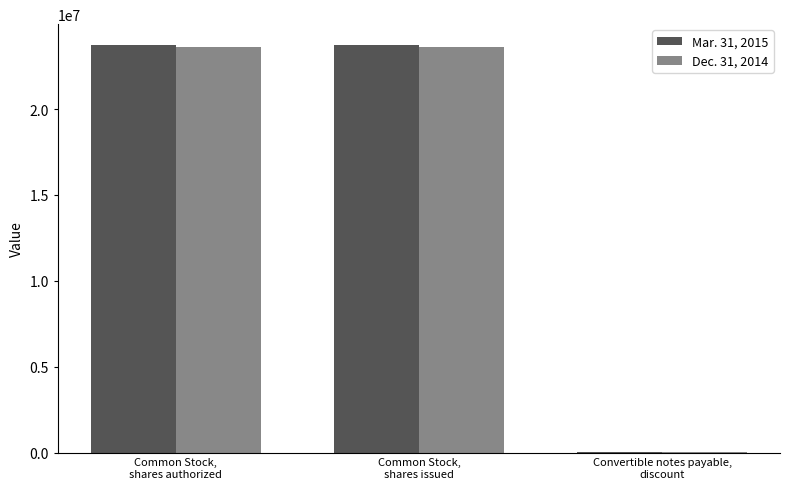

Are the bars grouped side by side (vs. stacked)?

Yes